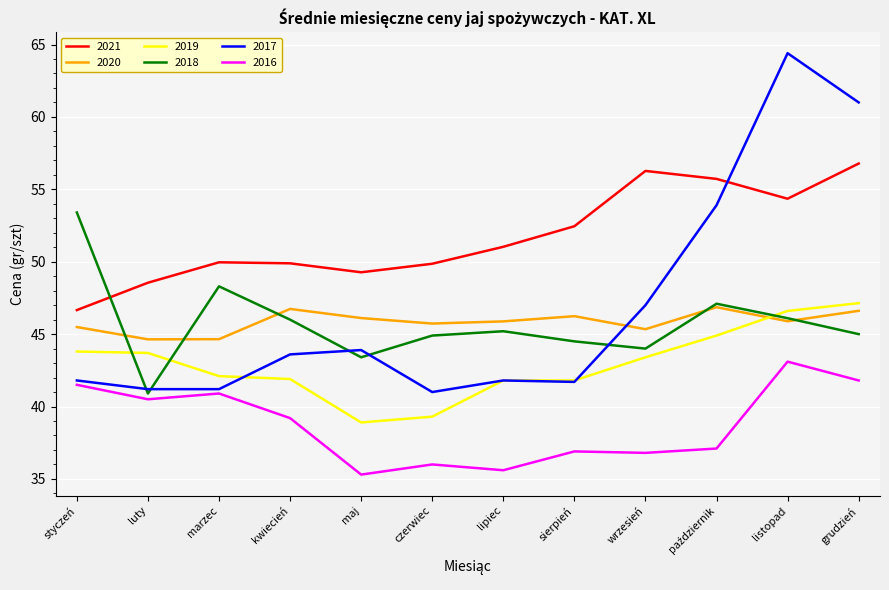

At which category is the sum across all series the highest?

listopad